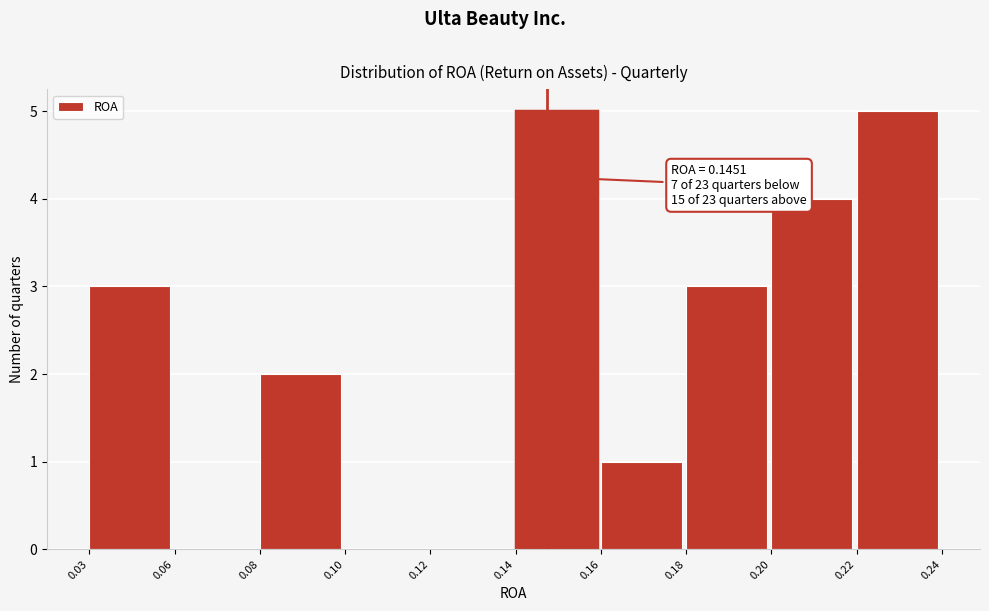

Reading right to left, transcribe all the data shown in this chart.

0.22=5	0.20=4	0.18=3	0.16=1	0.14=5	0.12=0	0.10=0	0.08=2	0.06=0	0.03=3